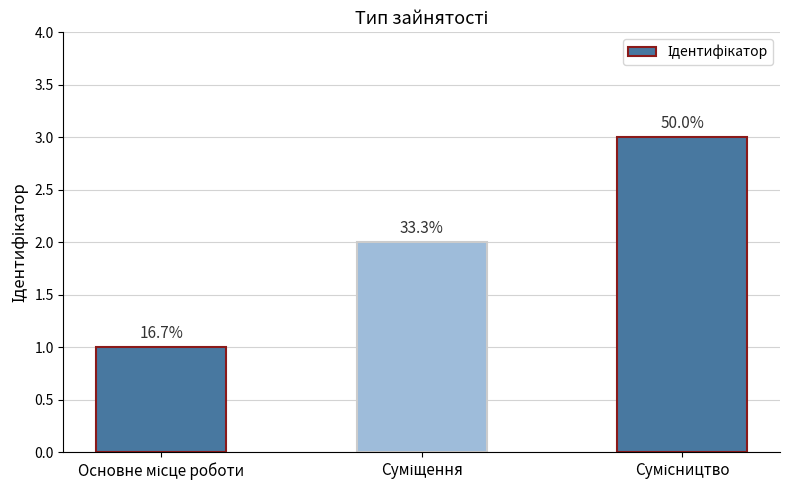

Reading left to right, list all the values displayed in this chart.

Основне місце роботи=1	Суміщення=2	Сумісництво=3